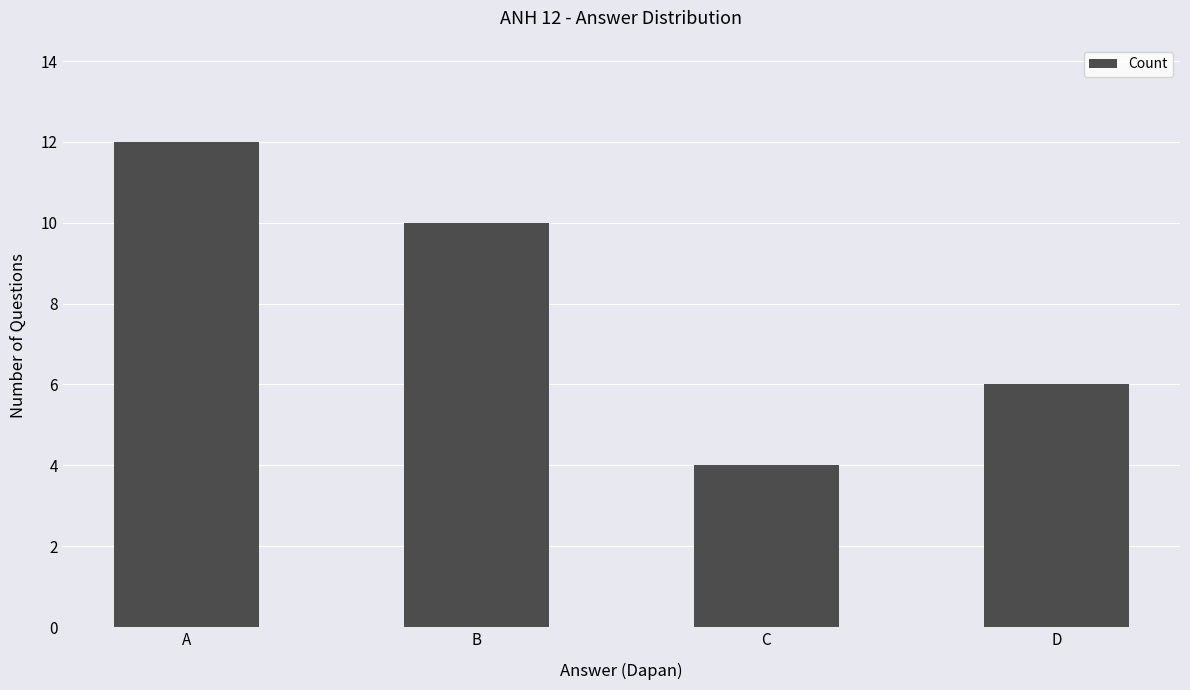

Reading left to right, extract all data points from this chart.

12	10	4	6